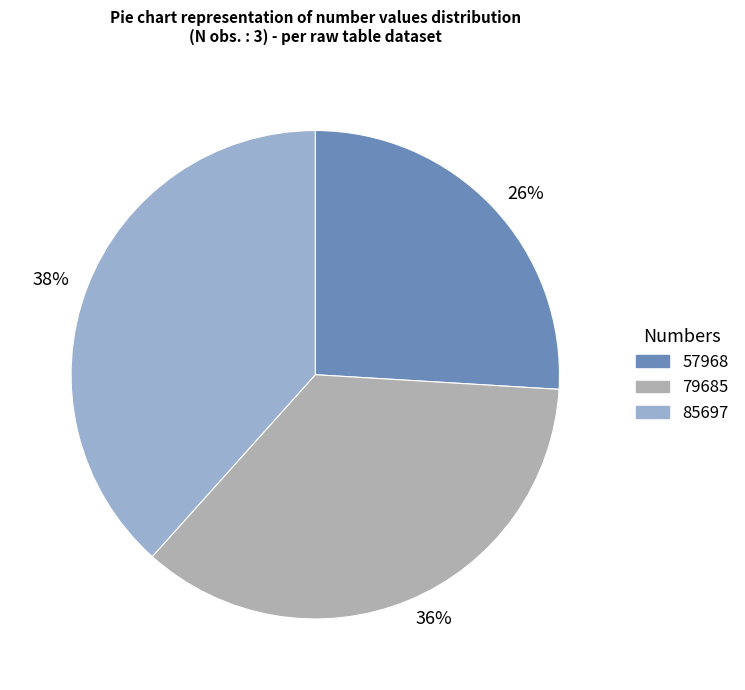

Which slice is the largest?

38%